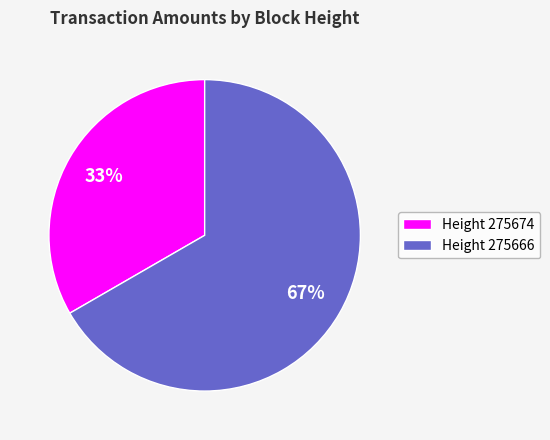

What percentage is the Height 275674 slice, to the nearest percent?

33%